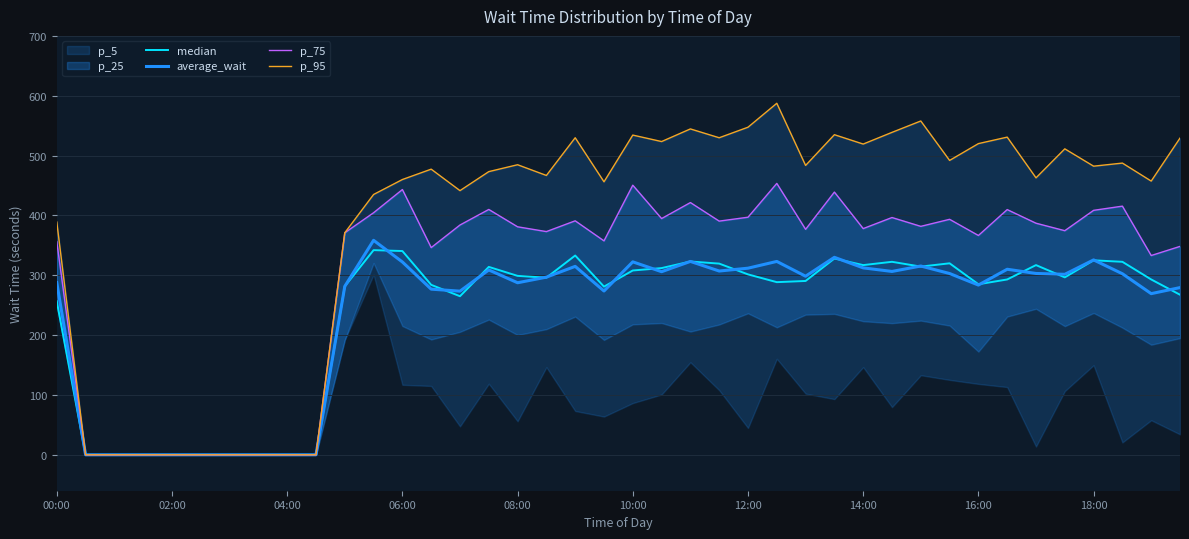

Is it true that average_wait equals 322.4 at 10:00?

True